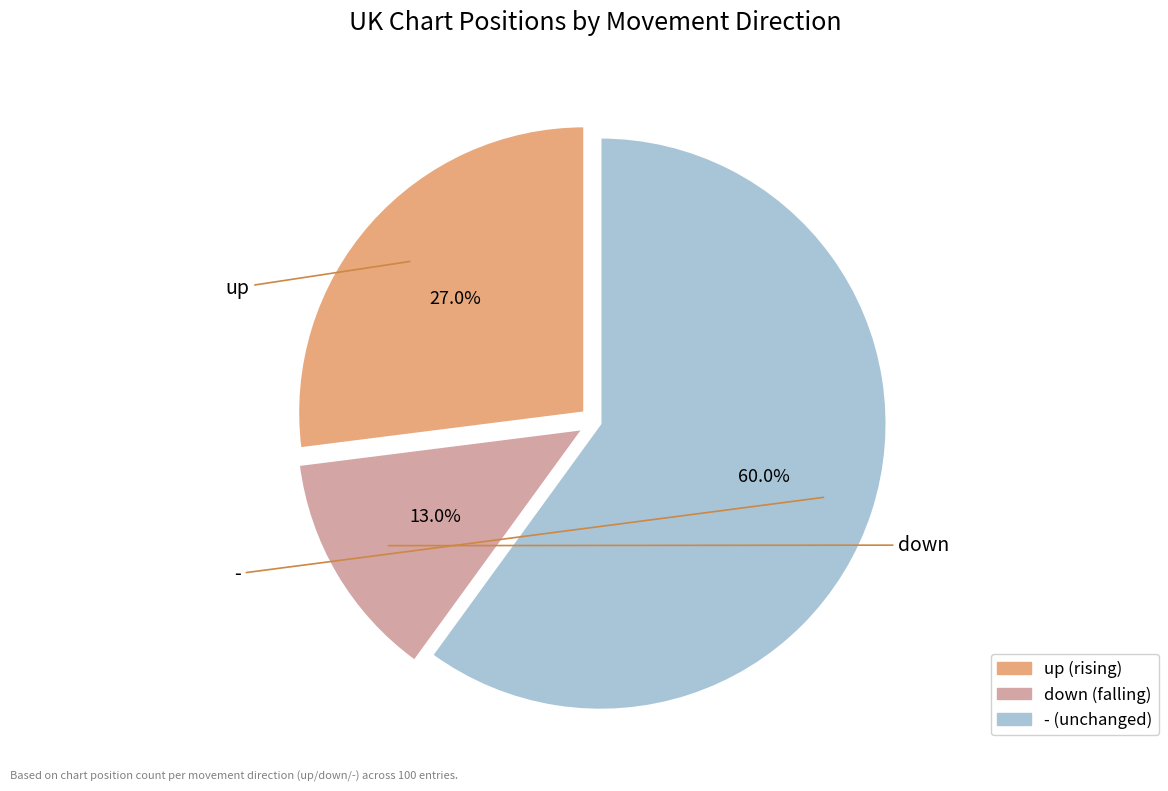

To the nearest percent, what portion does - represent?

60%